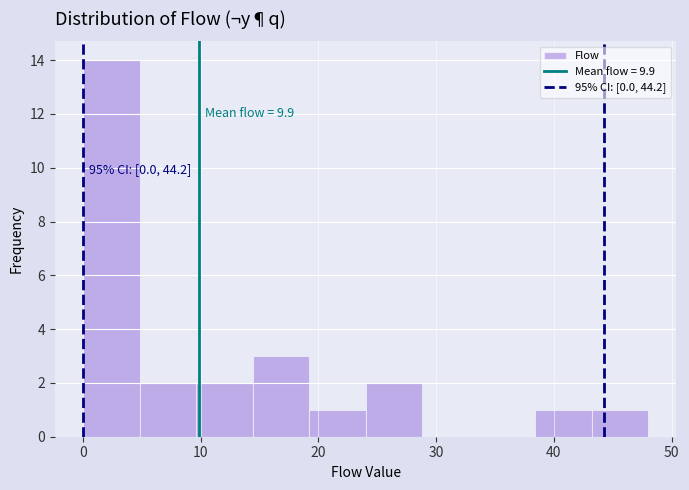

Over which range of the x-axis is the bar tallest?

0.0 to 4.8